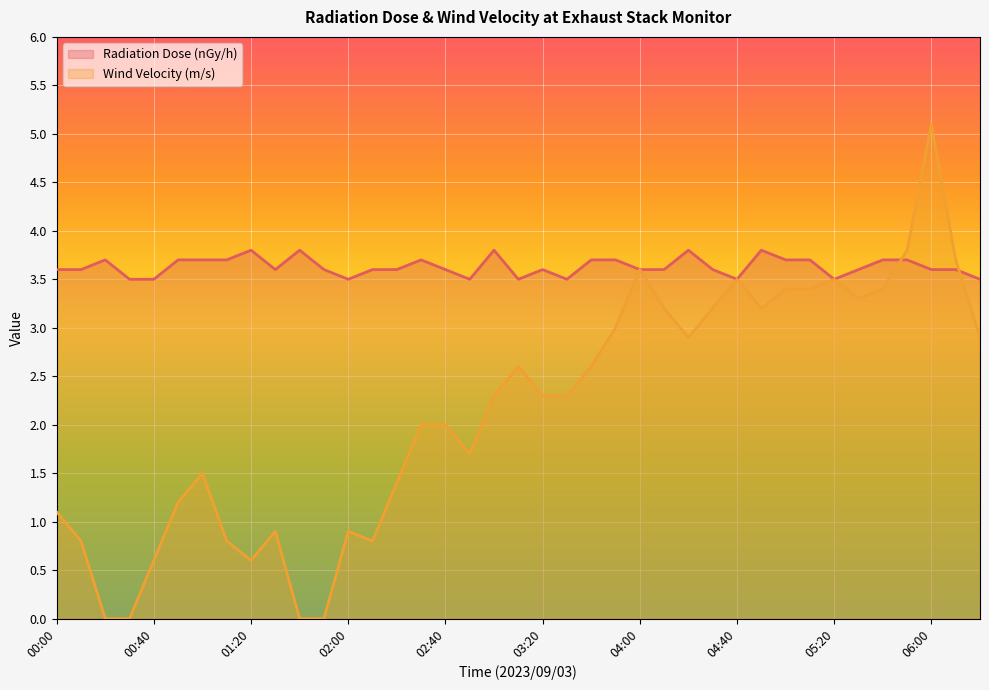

In Wind Velocity (m/s), how many points are lower than both neighbors (excluding endpoints)?

6